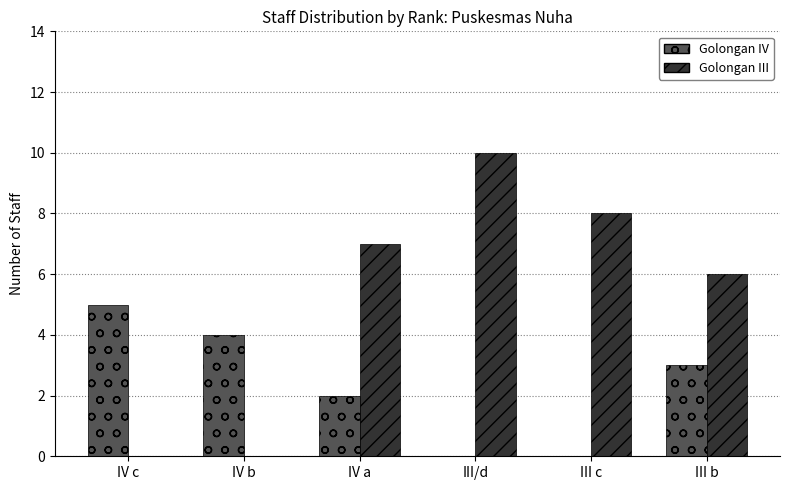

Read the Golongan III value at III b.

6